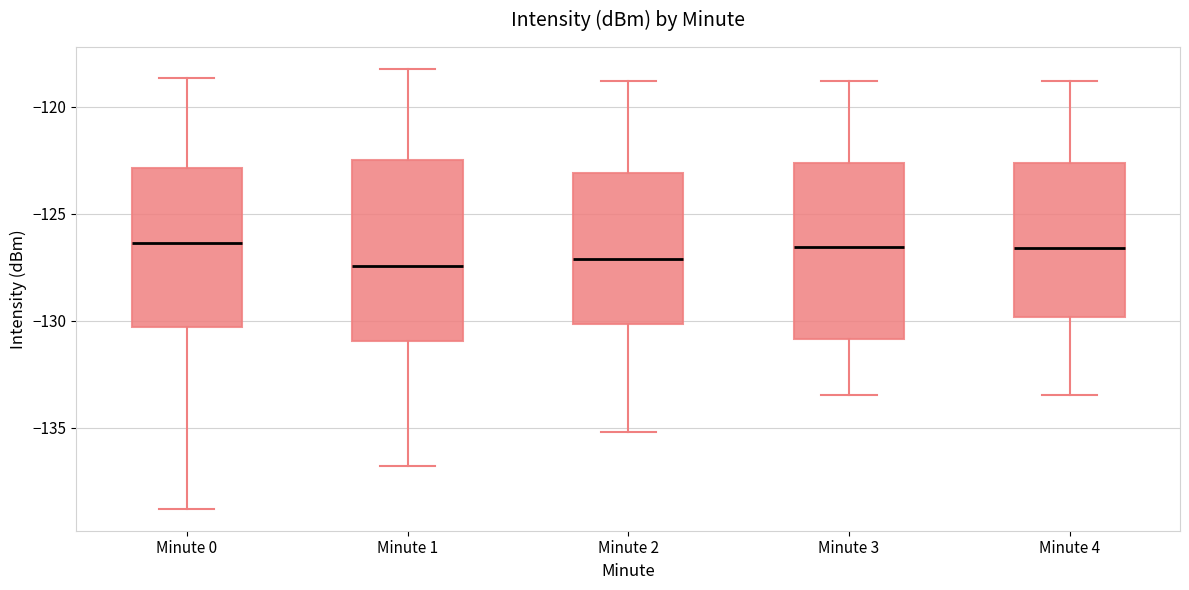

Where does the lower whisker of the box for Minute 0 end on the y-axis? The values are not printed on the chart, so give them approximately, as read against the axis.

-139.0